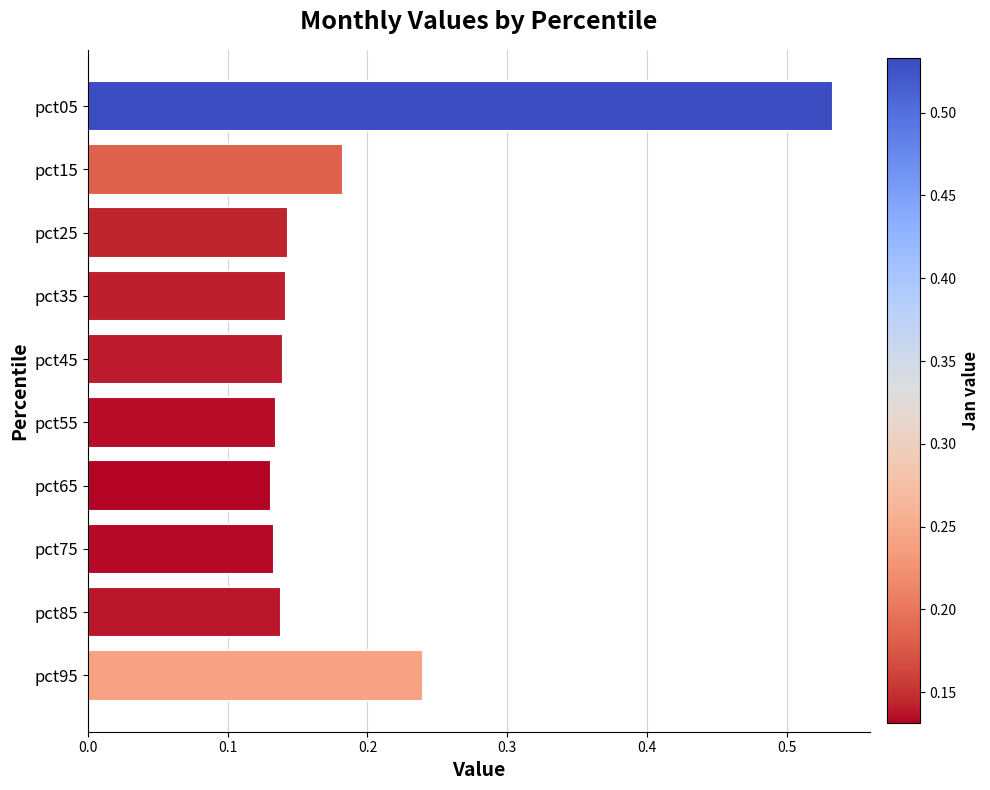

Which label corresponds to the largest value in the chart?

pct05